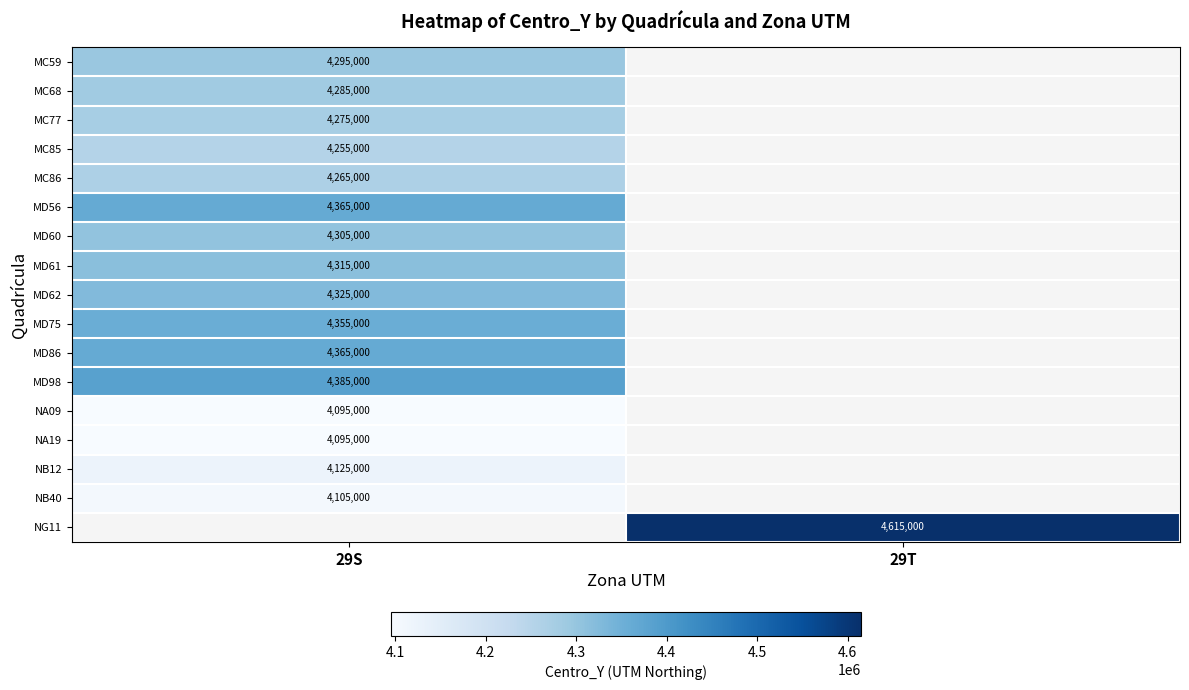

Is the value of MD62 at 29S greater than the value of NA09 at 29S?

Yes